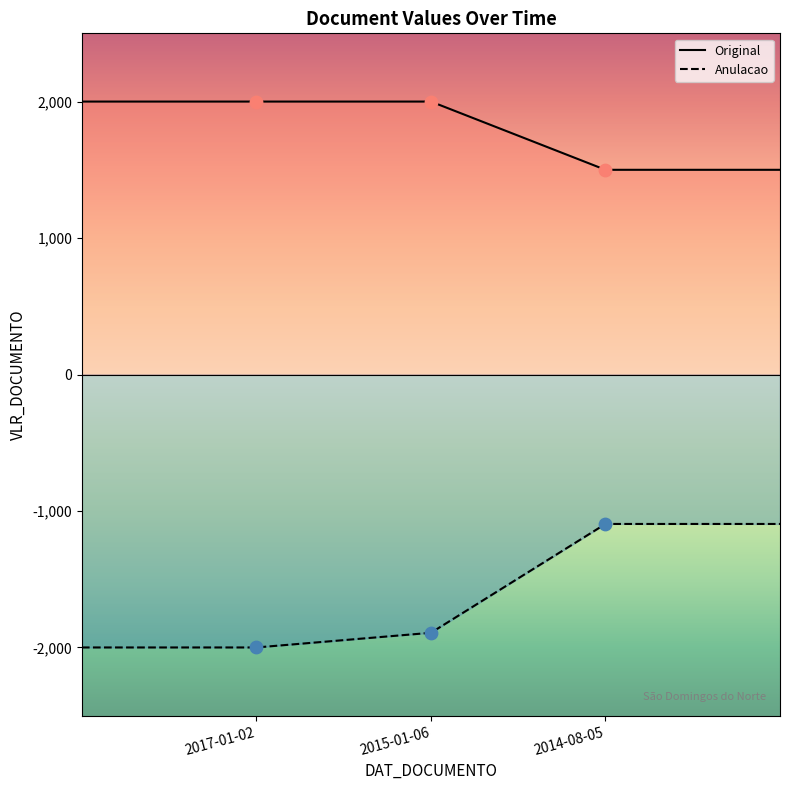

At how many categories does at least one series exceed -1890?

3